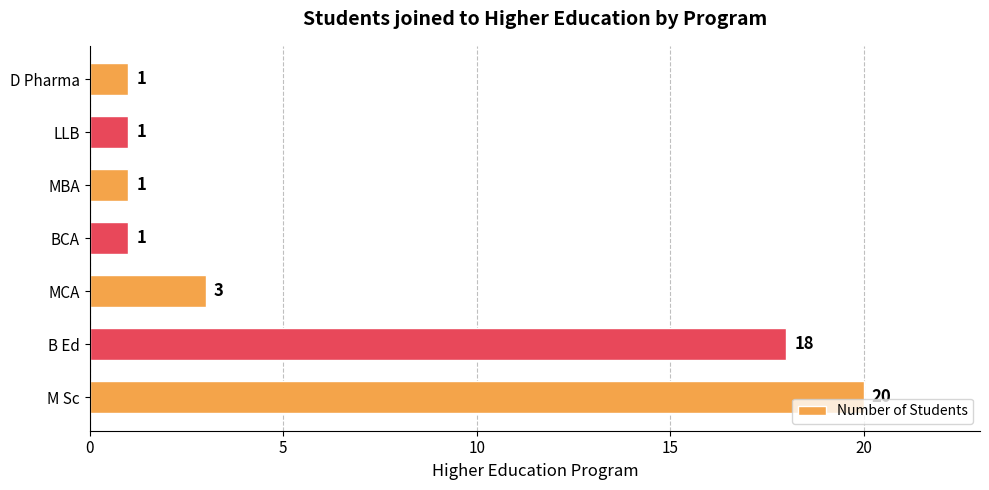

Is it true that the value at M Sc is 20?

True